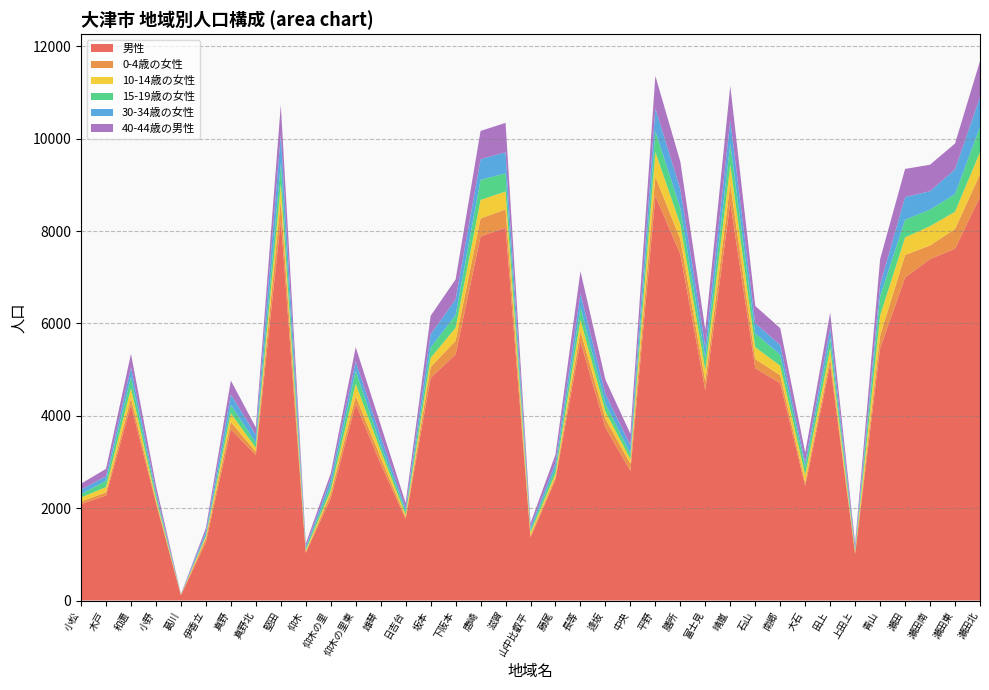

Reading right to left, what are all the values shown in this chart?

男性: 瀬田北=8742	瀬田東=7617	瀬田南=7393	瀬田=6992	青山=5463	上田上=1008	田上=5108	大石=2484	南郷=4705	石山=5028	晴嵐=8620	富士見=4551	膳所=7501	平野=8759	中央=2808	逢坂=3745	長等=5610	藤尾=2616	山中比叡平=1368	滋賀=8075	唐崎=7882	下阪本=5329	坂本=4820	日吉台=1764	雄琴=2956	仰木の里東=4259	仰木の里=2212	仰木=1031	堅田=8237	真野北=3148	真野=3705	伊香立=1261	葛川=114	小野=2112	和邇=4238	木戸=2273	小松=2089
0-4歳の女性: 瀬田北=486	瀬田東=426	瀬田南=295	瀬田=489	青山=274	上田上=23	田上=134	大石=70	南郷=172	石山=198	晴嵐=398	富士見=199	膳所=318	平野=419	中央=152	逢坂=189	長等=221	藤尾=57	山中比叡平=35	滋賀=394	唐崎=389	下阪本=293	坂本=234	日吉台=39	雄琴=138	仰木の里東=164	仰木の里=101	仰木=16	堅田=432	真野北=72	真野=160	伊香立=79	葛川=3	小野=42	和邇=143	木戸=68	小松=55
10-14歳の女性: 瀬田北=479	瀬田東=375	瀬田南=418	瀬田=380	青山=435	上田上=33	田上=214	大石=171	南郷=205	石山=259	晴嵐=413	富士見=241	膳所=324	平野=535	中央=103	逢坂=159	長等=248	藤尾=79	山中比叡平=69	滋賀=386	唐崎=402	下阪本=283	坂本=200	日吉台=60	雄琴=150	仰木の里東=270	仰木の里=77	仰木=35	堅田=347	真野北=89	真野=188	伊香立=47	葛川=7	小野=59	和邇=217	木戸=115	小松=88
15-19歳の女性: 瀬田北=544	瀬田東=380	瀬田南=358	瀬田=383	青山=412	上田上=45	田上=231	大石=172	南郷=238	石山=297	晴嵐=456	富士見=259	膳所=349	平野=452	中央=114	逢坂=169	長等=274	藤尾=119	山中比叡平=59	滋賀=394	唐崎=435	下阪本=275	坂本=223	日吉台=70	雄琴=125	仰木の里東=285	仰木の里=113	仰木=43	堅田=455	真野北=104	真野=179	伊香立=30	葛川=3	小野=82	和邇=246	木戸=137	小松=71
30-34歳の女性: 瀬田北=648	瀬田東=538	瀬田南=398	瀬田=491	青山=250	上田上=49	田上=223	大石=92	南郷=210	石山=222	晴嵐=506	富士見=240	膳所=410	平野=489	中央=176	逢坂=212	長等=293	藤尾=113	山中比叡平=58	滋賀=456	唐崎=447	下阪本=339	坂本=287	日吉台=68	雄琴=179	仰木の里東=197	仰木の里=135	仰木=37	堅田=613	真野北=173	真野=228	伊香立=79	葛川=5	小野=69	和邇=202	木戸=95	小松=97
40-44歳の男性: 瀬田北=779	瀬田東=558	瀬田南=574	瀬田=609	青山=556	上田上=82	田上=322	大石=211	南郷=367	石山=373	晴嵐=750	富士見=370	膳所=597	平野=704	中央=256	逢坂=308	長等=482	藤尾=178	山中比叡平=85	滋賀=636	唐崎=612	下阪本=433	坂本=400	日吉台=112	雄琴=254	仰木の里東=310	仰木の里=116	仰木=70	堅田=647	真野北=161	真野=302	伊香立=74	葛川=5	小野=131	和邇=293	木戸=162	小松=130